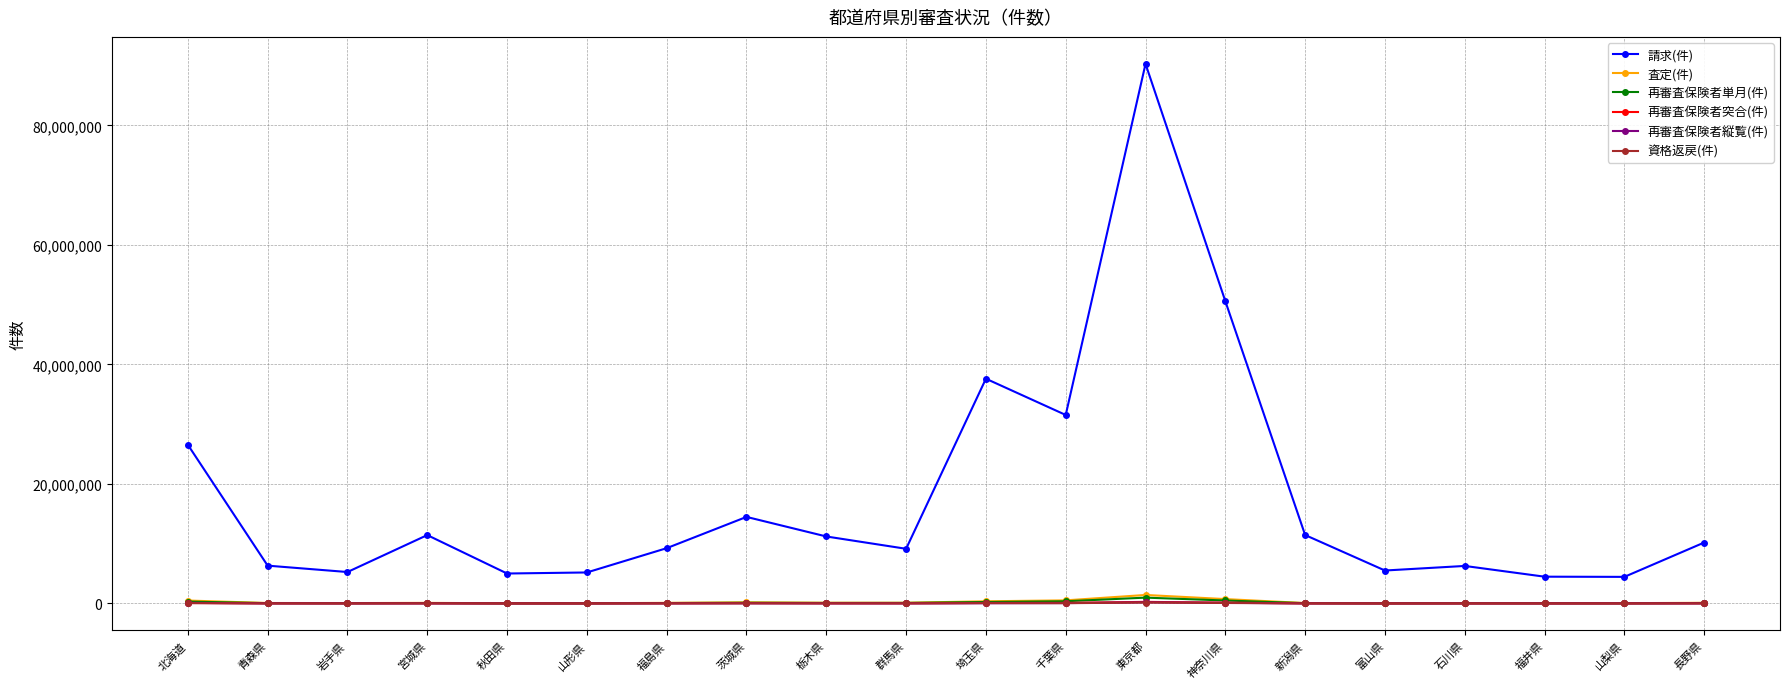

Where does the 再審査保険者単月(件) series first go above 70211?

北海道